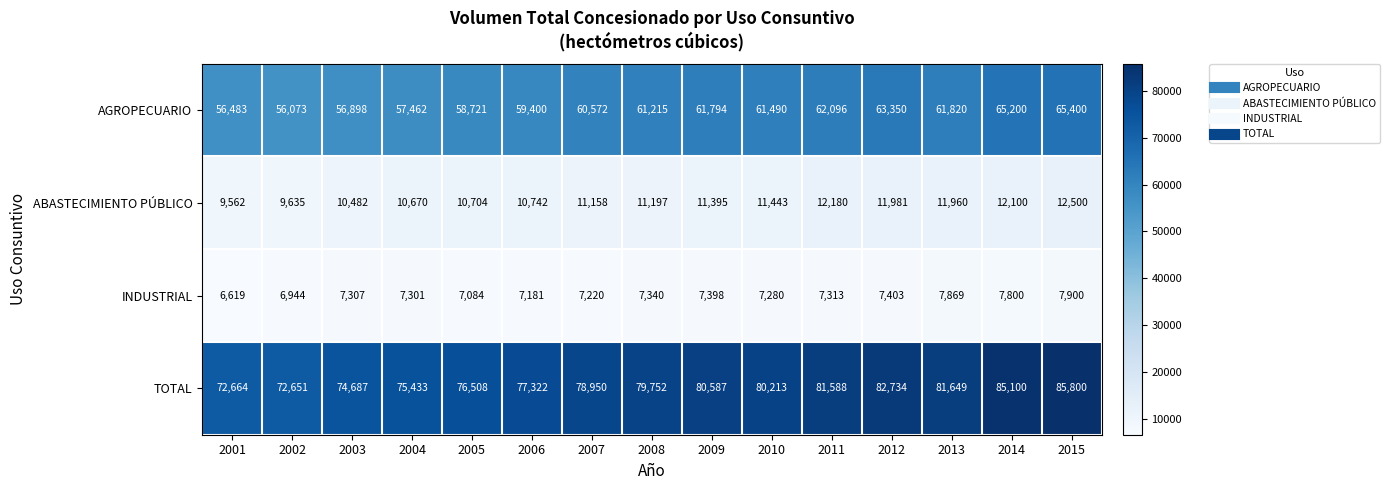

What is the average value of the AGROPECUARIO series?

60532